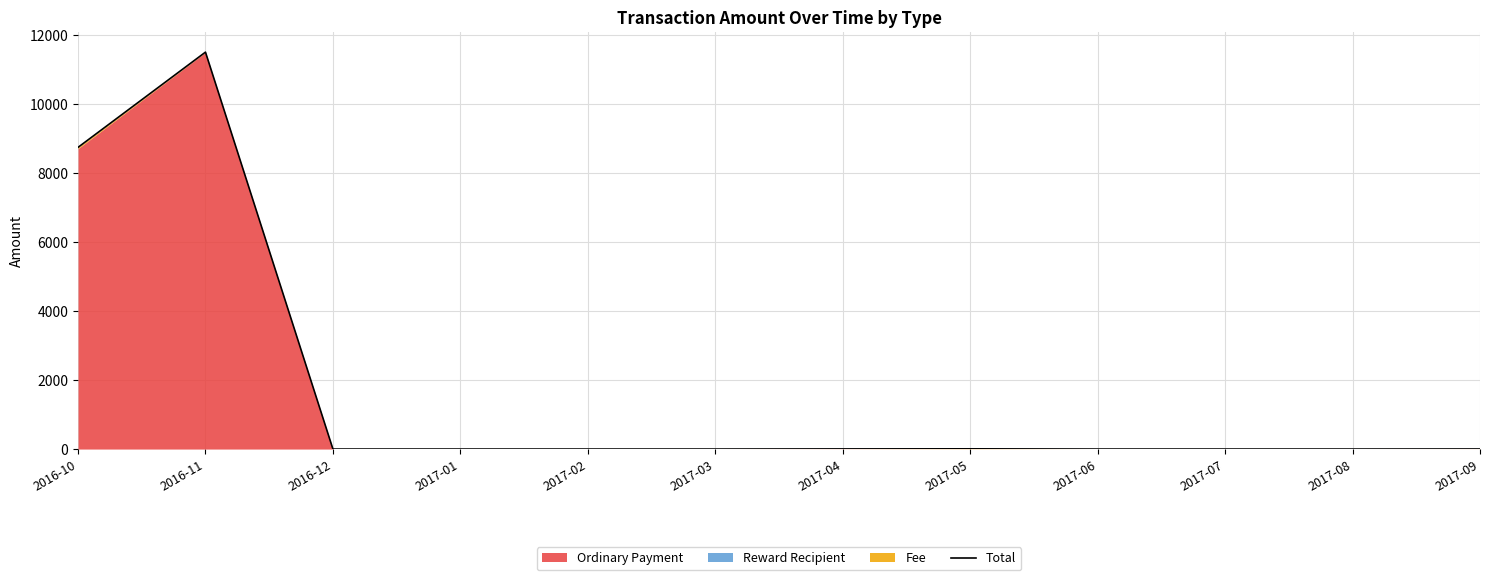

The value at 2017-02 is 4131.9. True or false?

False